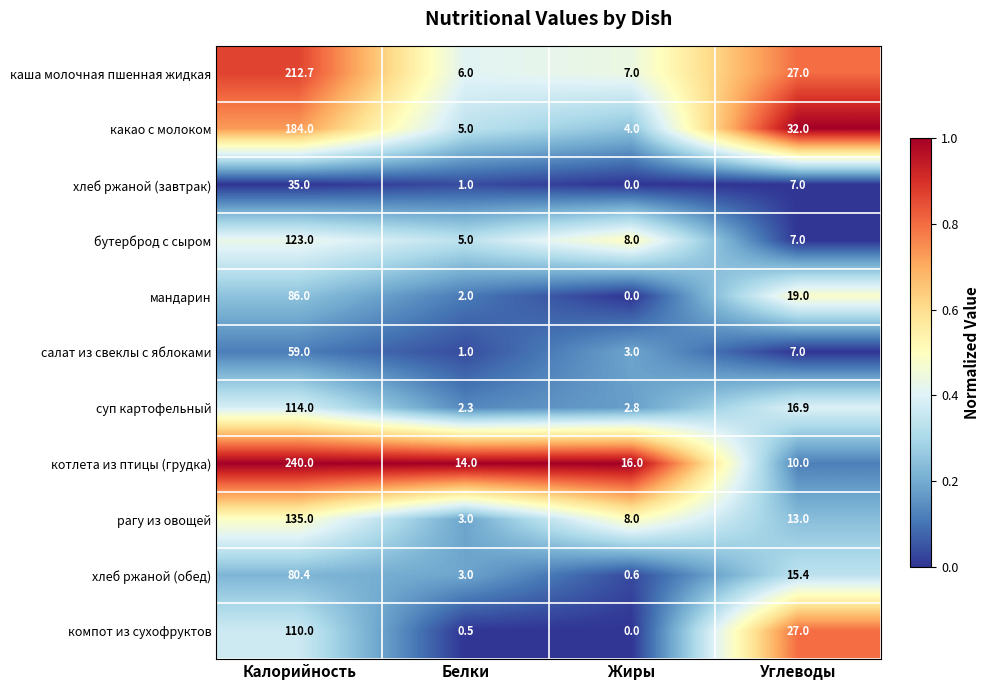

Is the value of рагу из овощей at Калорийность greater than the value of каша молочная пшенная жидкая at Калорийность?

No